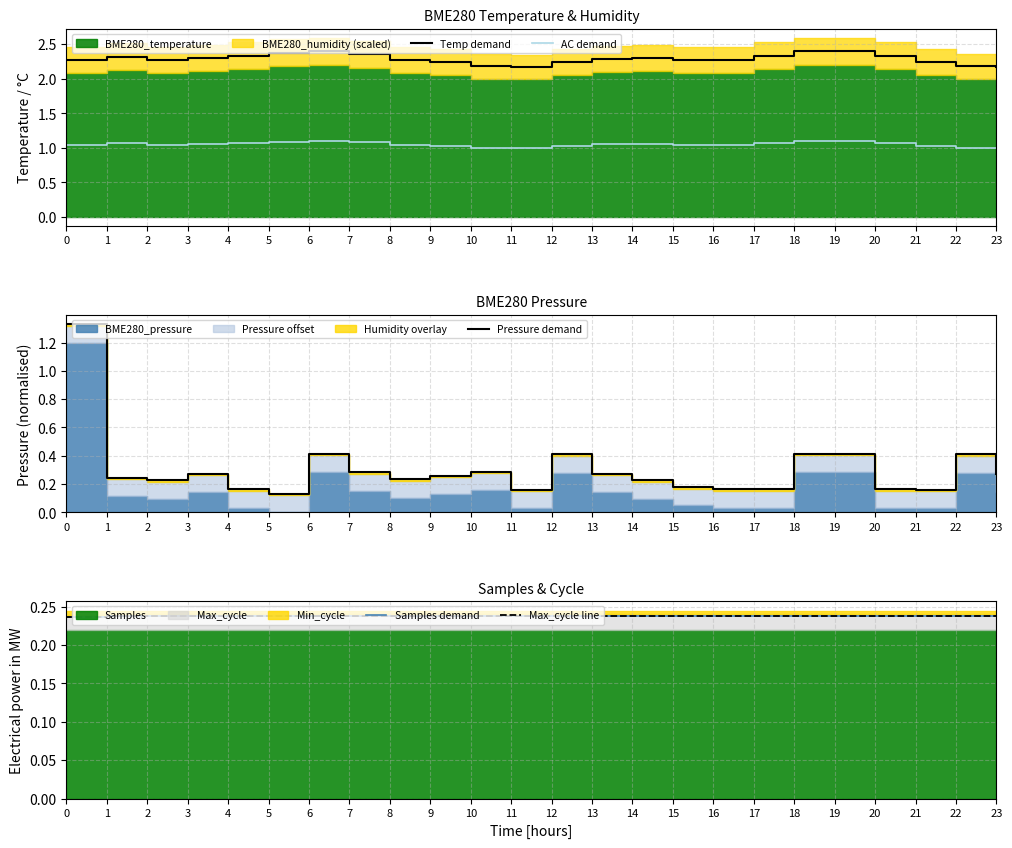

How many lines are shown in the chart?

5